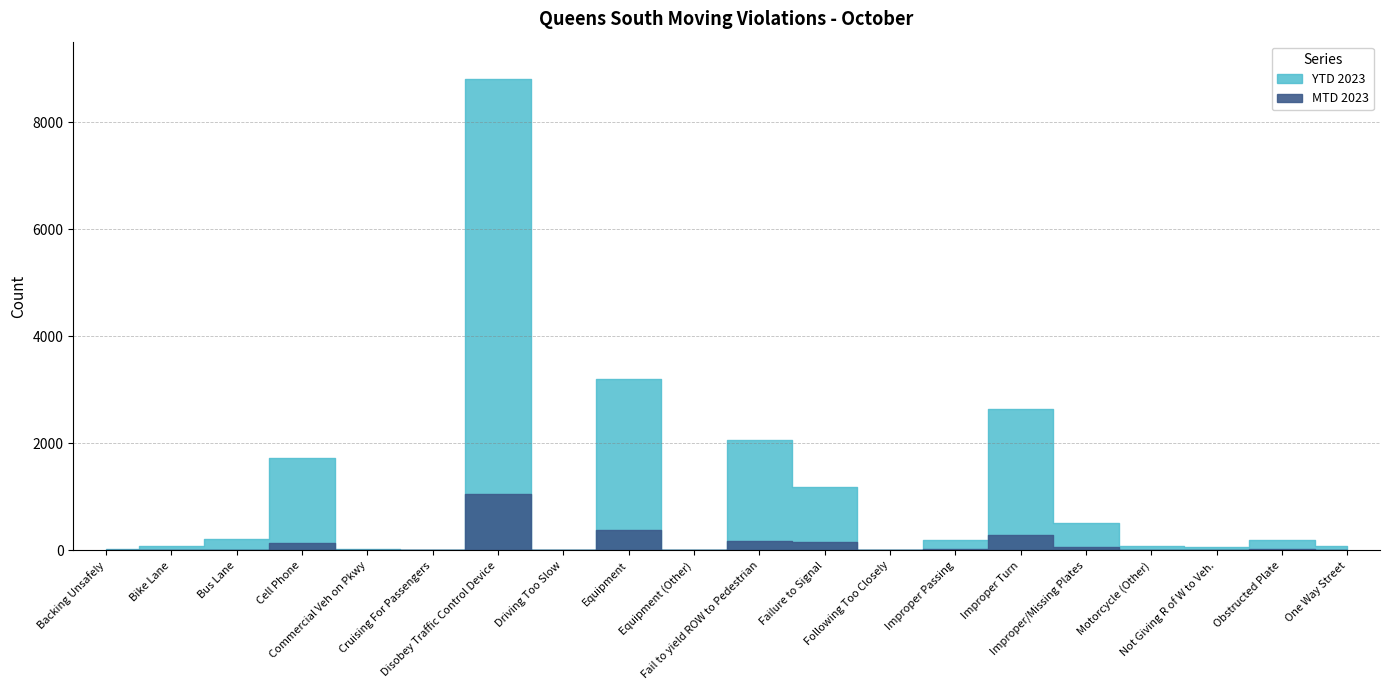

List the series in order of their peak value, lowest first.

MTD 2023, YTD 2023